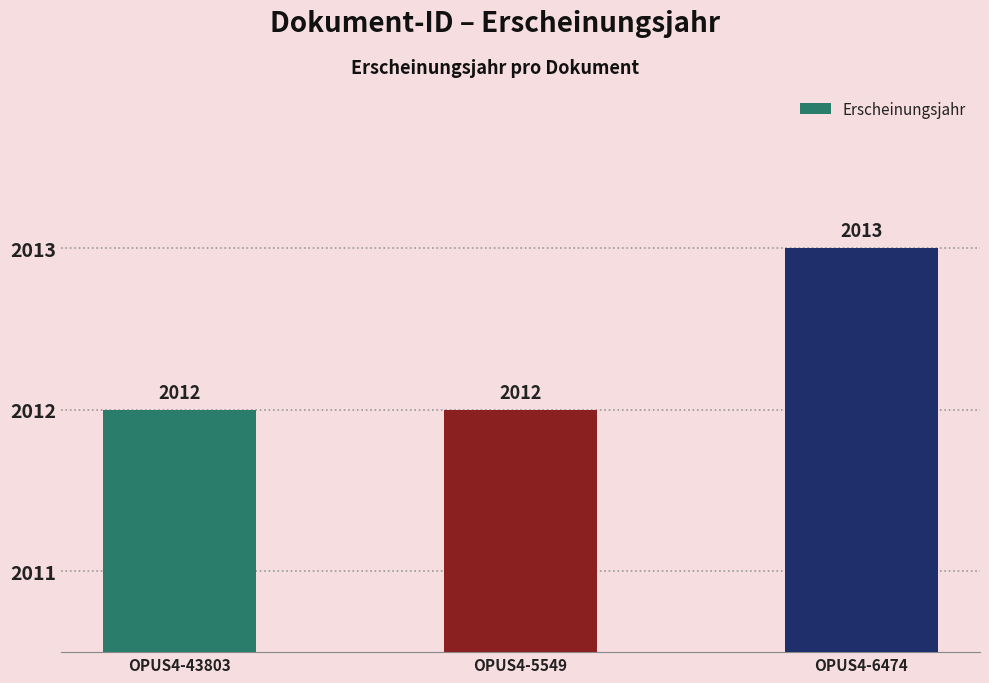

Which has a higher value, OPUS4-6474 or OPUS4-5549?

OPUS4-6474